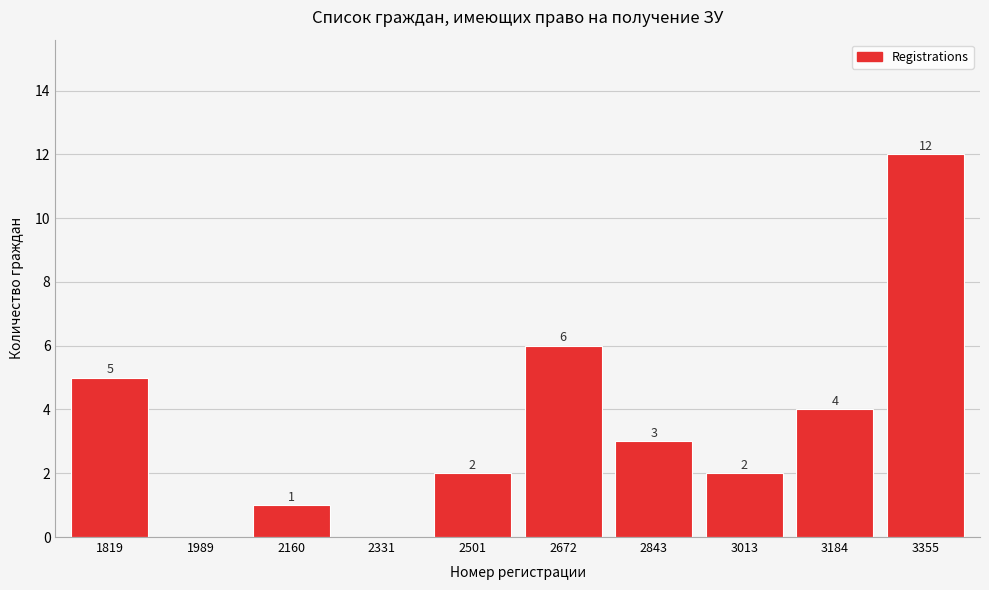

Reading left to right, transcribe all the data shown in this chart.

1819=5	1989=0	2160=1	2331=0	2501=2	2672=6	2843=3	3013=2	3184=4	3355=12